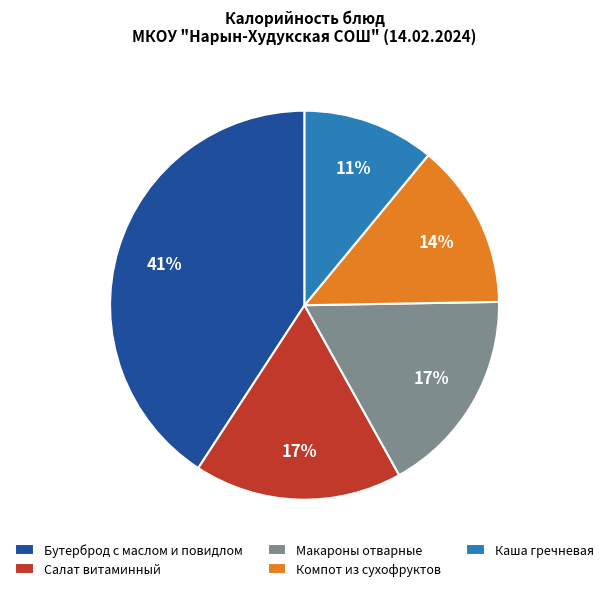

Does Бутерброд с маслом и повидлом account for over 50% of the chart?

No